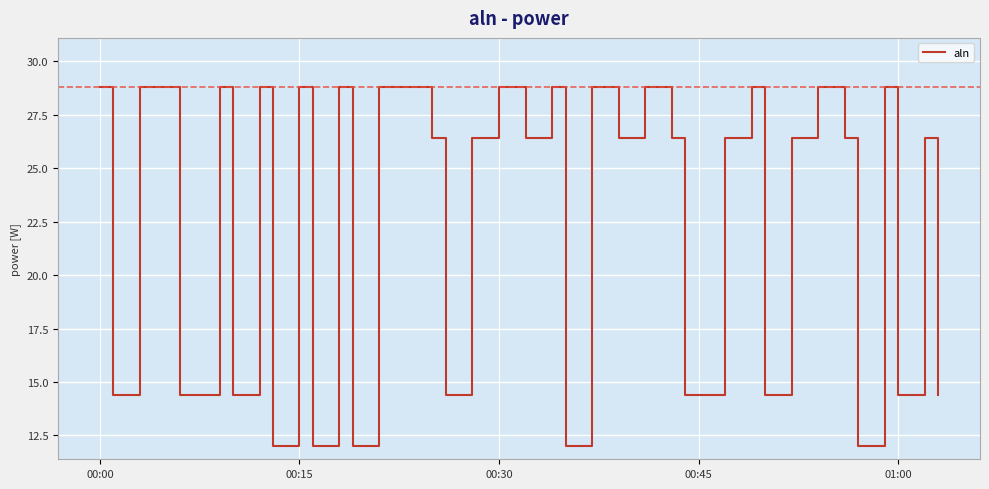

Reading left to right, what are all the values shown in this chart?

28.8	14.4	28.8	28.8	14.4	14.4	28.8	14.4	28.8	12.0	28.8	12.0	28.8	12.0	28.8	28.8	26.4	14.4	26.4	28.8	26.4	28.8	12.0	28.8	26.4	28.8	26.4	14.4	14.4	26.4	28.8	14.4	26.4	28.8	26.4	12.0	28.8	14.4	26.4	14.4